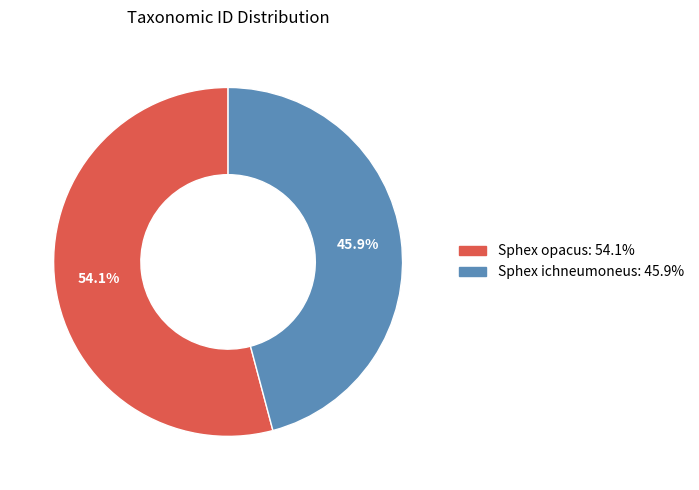

Does Sphex ichneumoneus represent more than half of the total?

No